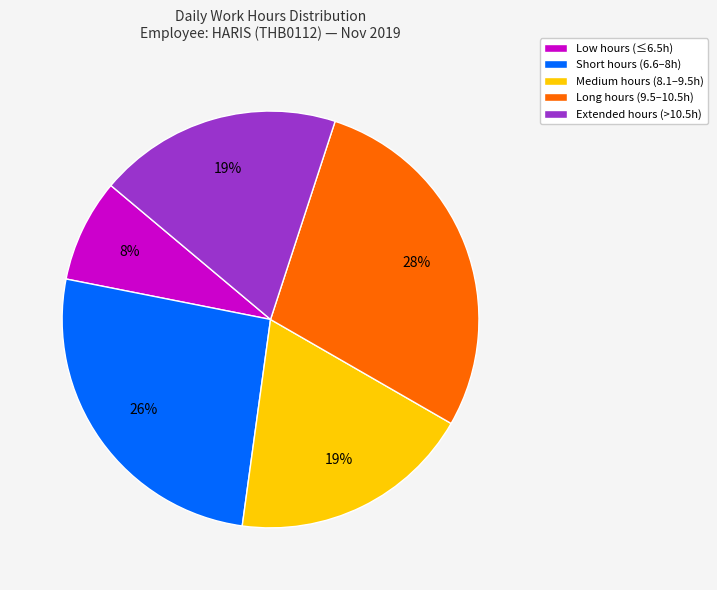

The Short hours (6.6–8h) slice represents 35% of the pie. True or false?

False